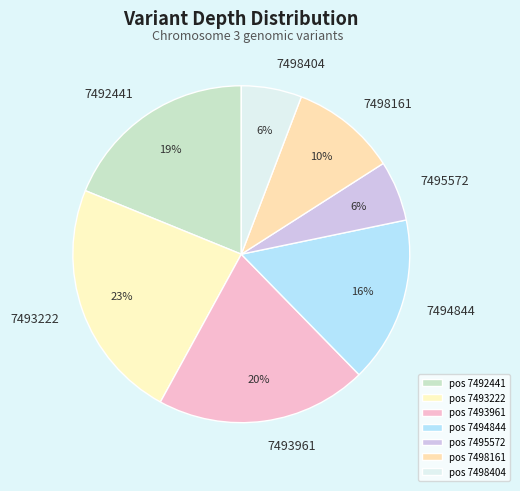

To the nearest percent, what percentage of the pie is 7492441?

19%